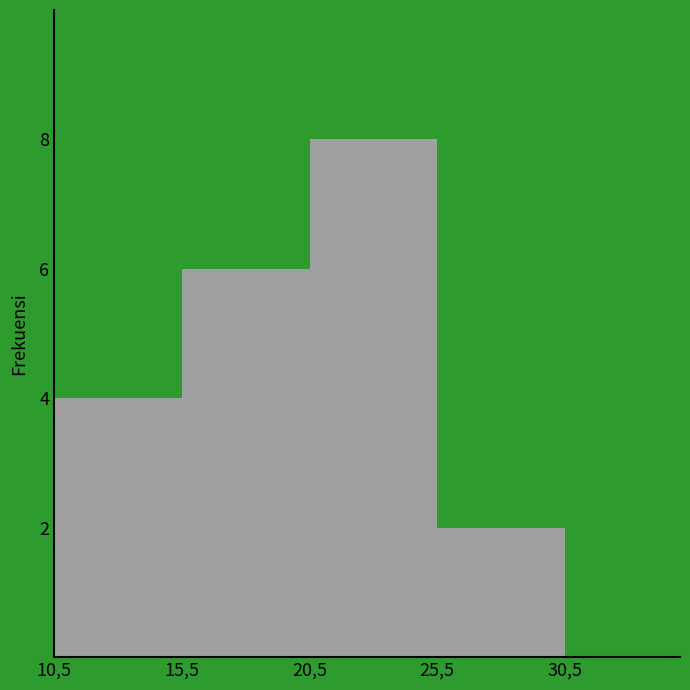

Reading left to right, list all the values displayed in this chart.

4	6	8	2